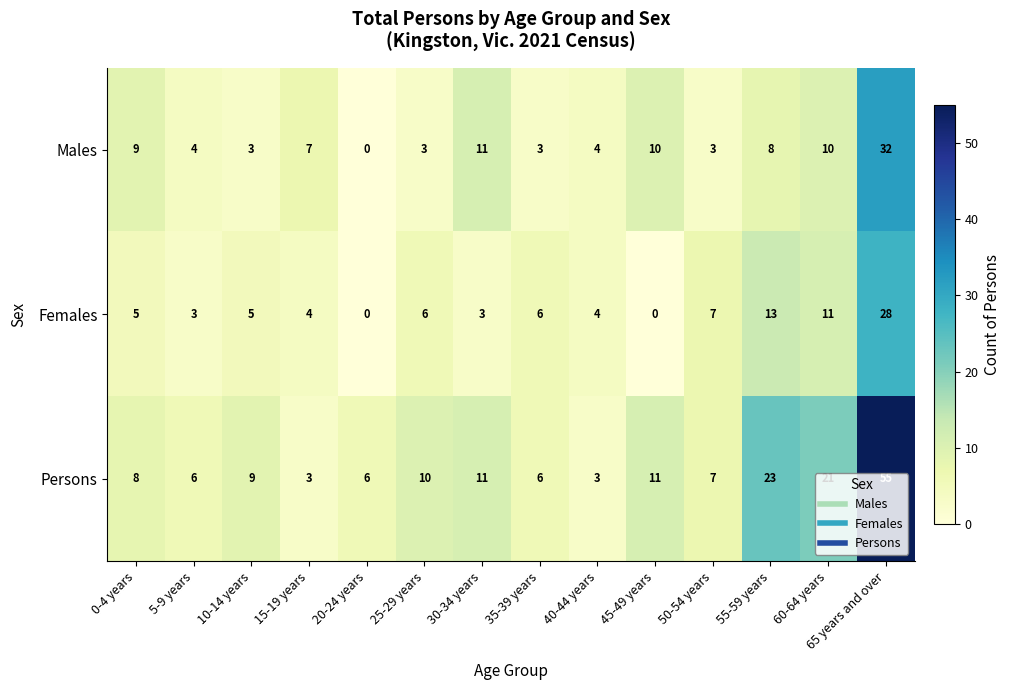

What is the average value of the Males series?

8